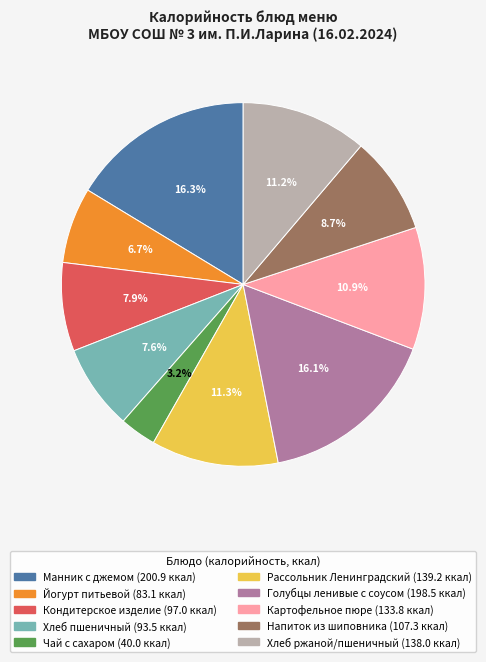

Count the number of slices in the pie.

10